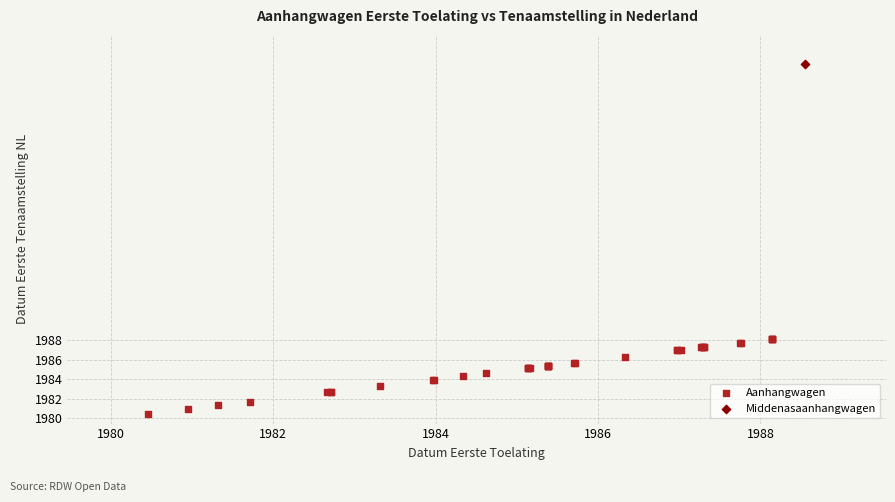

What are all the series names shown in the legend?

Aanhangwagen, Middenasaanhangwagen